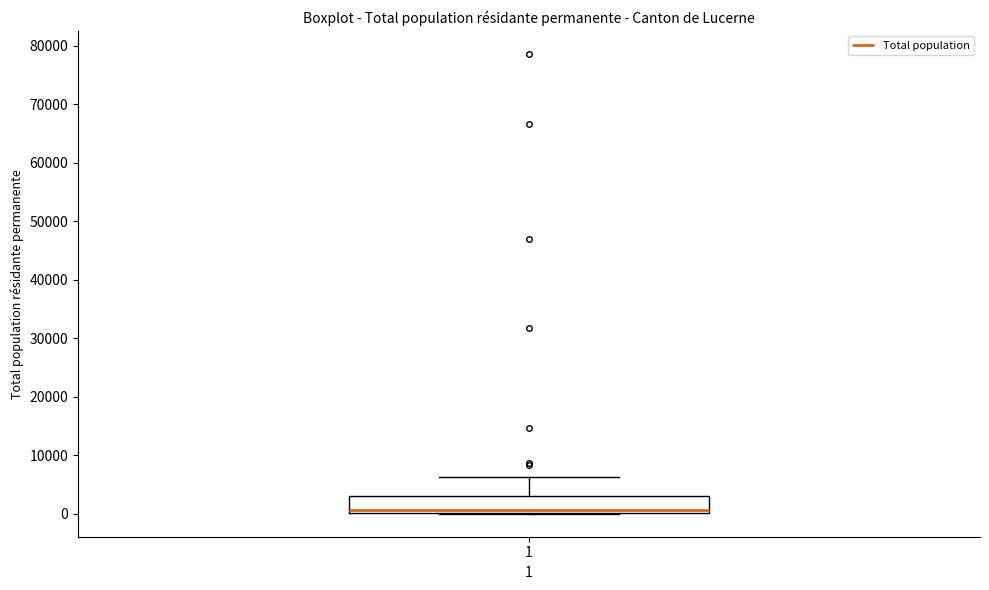

Transcribe this box plot: give where the median line is, the range the box spans, and where the two whiskers end, as read against the y-axis. The values are not printed on the chart, so give them approximately, as read against the axis.

median 1000, box 0 to 3000, whiskers 0 to 6000